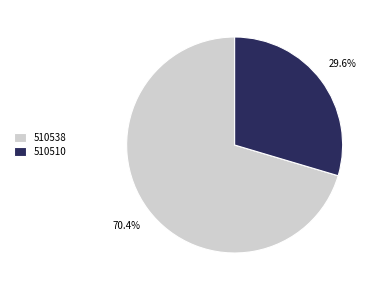

Is it true that 510510 is 30% of the pie?

True